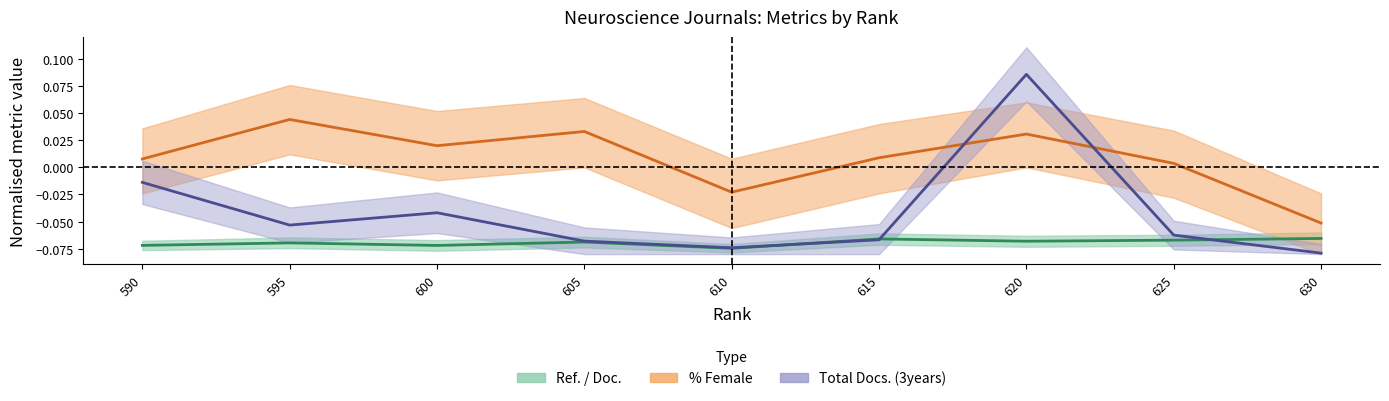

At how many categories does at least one series exceed 0?

7